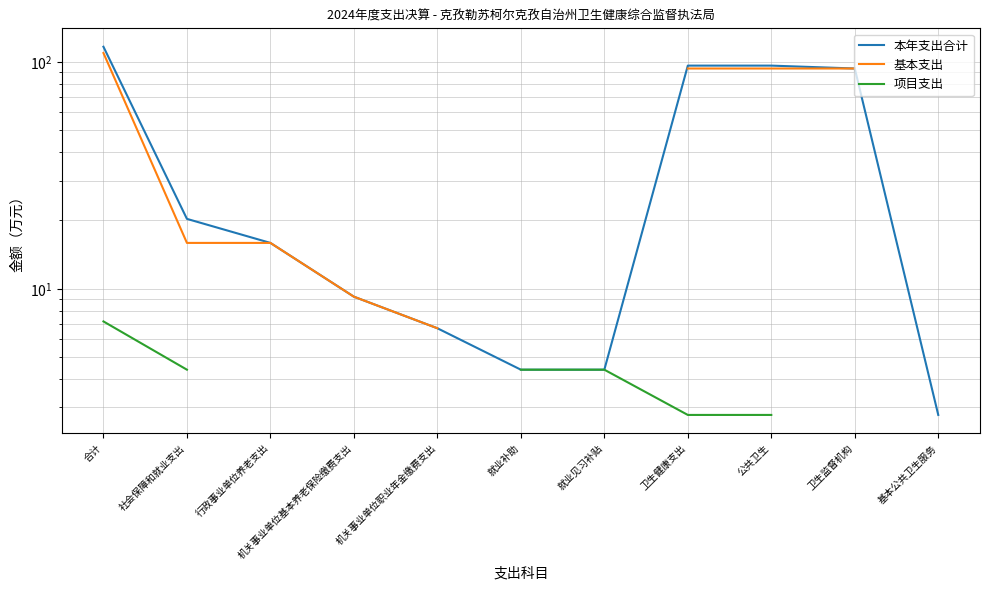

True or false: 本年支出合计 and 项目支出 cross at least once.

False